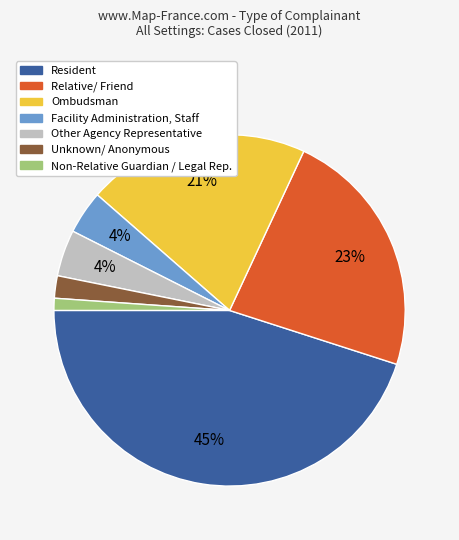

Between Non-Relative Guardian / Legal Rep. and Ombudsman, which is larger?

Ombudsman